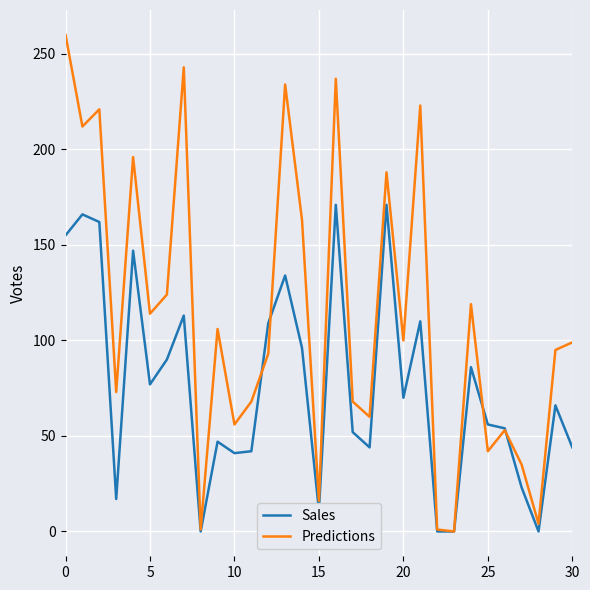

What is the sum of all Predictions values?

3504